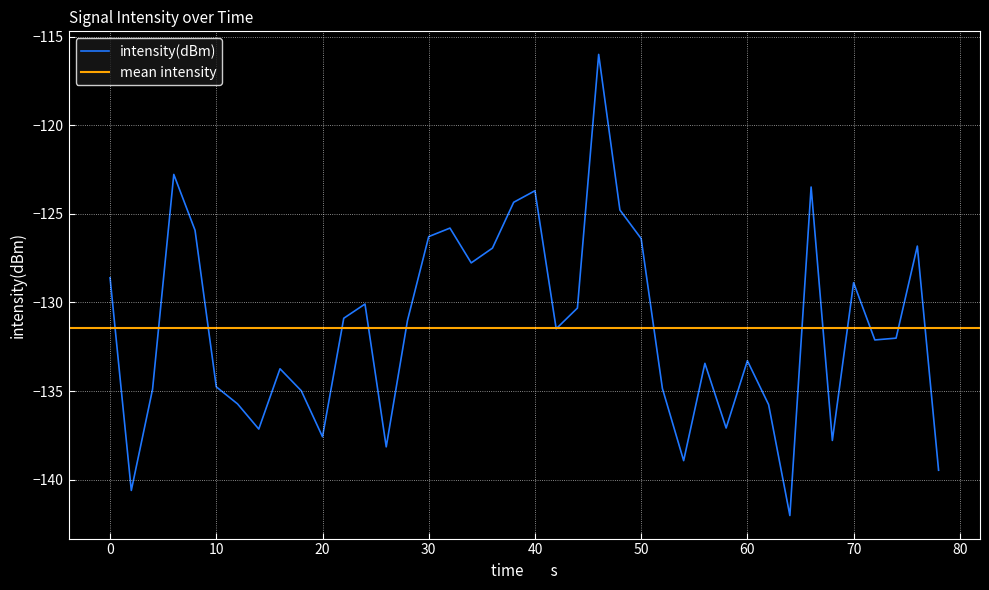

Reading left to right, transcribe all the data shown in this chart.

-128.6	-140.6	-134.9	-122.8	-125.9	-134.8	-135.7	-137.1	-133.7	-135.0	-137.6	-130.9	-130.1	-138.1	-131.0	-126.3	-125.8	-127.8	-126.9	-124.3	-123.7	-131.5	-130.3	-116.0	-124.8	-126.4	-134.9	-138.9	-133.4	-137.1	-133.3	-135.8	-142.0	-123.5	-137.8	-128.9	-132.1	-132.0	-126.8	-139.5